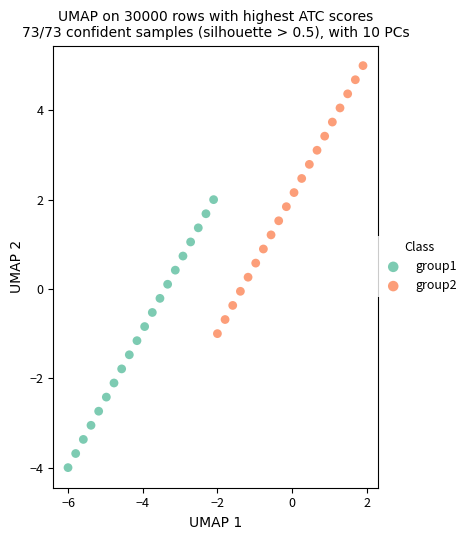

Which series reaches the maximum Y coordinate?

group2